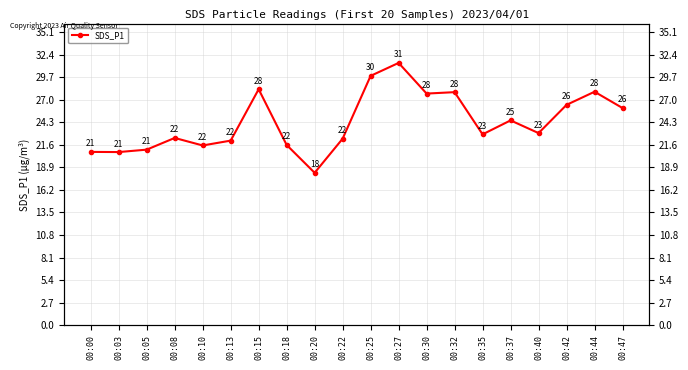

Which has a higher value, 00:10 or 00:47?

00:47